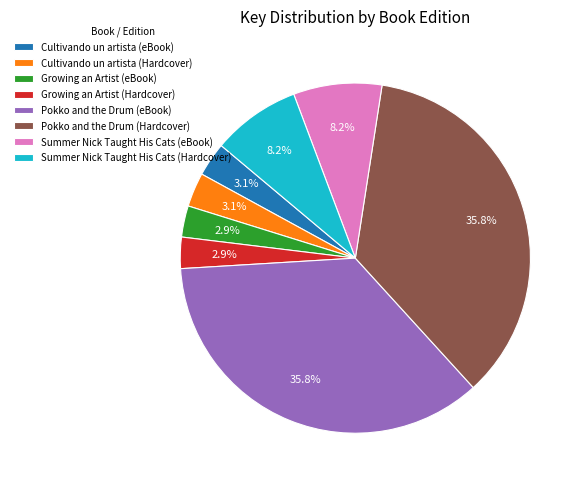

Combined, do Growing an Artist (eBook) and Growing an Artist (Hardcover) account for over 50%?

No